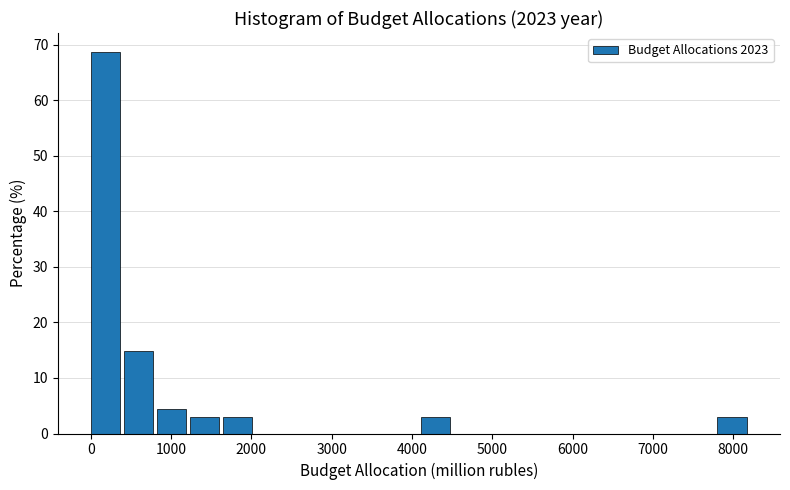

Reading left to right, transcribe this chart: for each bar, give the range it covers on the x-axis and its height. Neither the bar edges nor the heights are printed on the chart, so give them approximately, as read against the axes.

0 to 400: 69
400 to 800: 15
800 to 1200: 4
1200 to 1600: 3
1600 to 2100: 3
2100 to 2500: 0
2500 to 2900: 0
2900 to 3300: 0
3300 to 3700: 0
3700 to 4100: 0
4100 to 4500: 3
4500 to 4900: 0
4900 to 5300: 0
5300 to 5800: 0
5800 to 6200: 0
6200 to 6600: 0
6600 to 7000: 0
7000 to 7400: 0
7400 to 7800: 0
7800 to 8200: 3